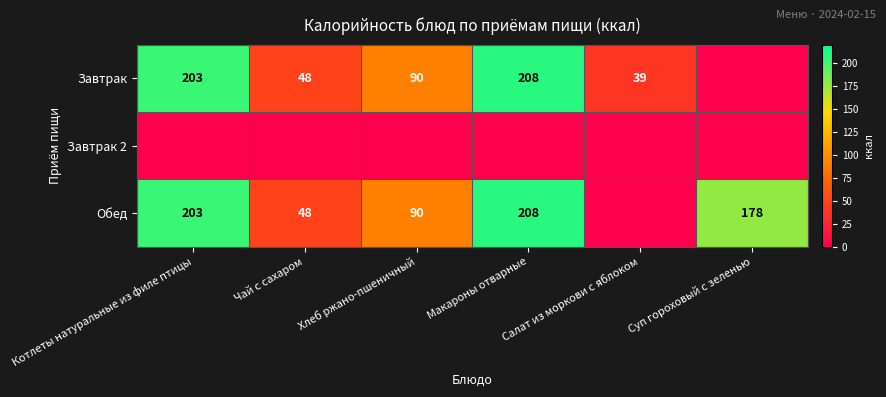

What is the difference between the Обед values at Суп гороховый с зеленью and Котлеты натуральные из филе птицы?

25